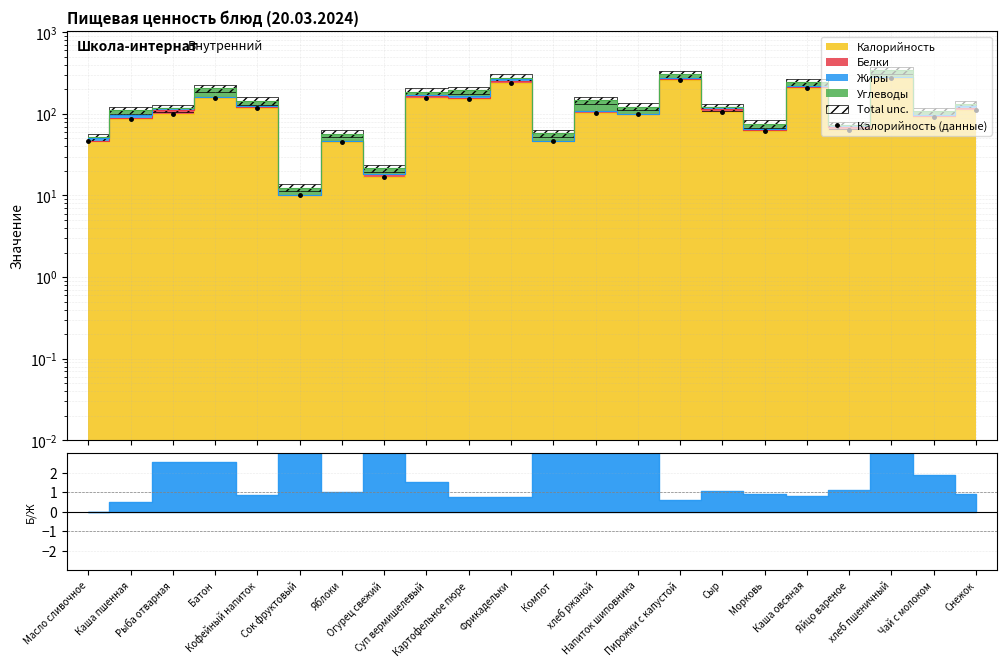

Reading right to left, extract all data points from this chart.

Снежок=111.4	Чай с молоком=91.0	хлеб пшеничный=274.8	Яйцо вареное=63.0	Каша овсяная=205.0	Морковь=62.0	Сыр=104.9	Пирожки с капустой=258.0	Напиток шиповника=99.0	хлеб ржаной=103.3	Компот=47.0	Фрикадельки=240.1	Картофельное пюре=154.0	Суп вермишелевый=156.0	Огурец свежий=16.9	Яблоки=45.7	Сок фруктовый=10.1	Кофейный напиток=119.0	Батон=156.0	Рыба отварная=100.0	Каша пшенная=87.0	Масло сливочное=46.2